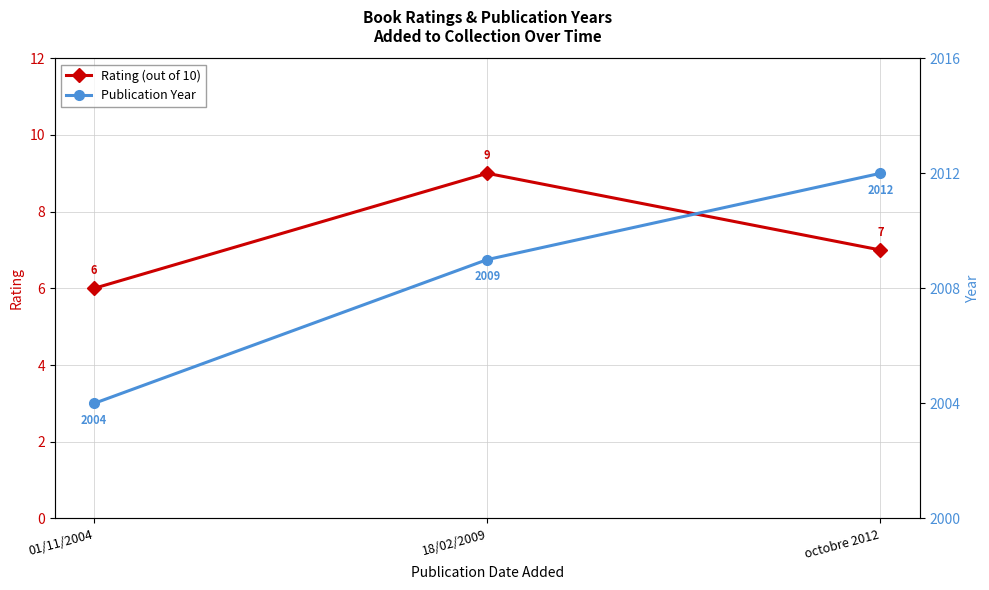

What is the label of the 2nd point from the left?

18/02/2009